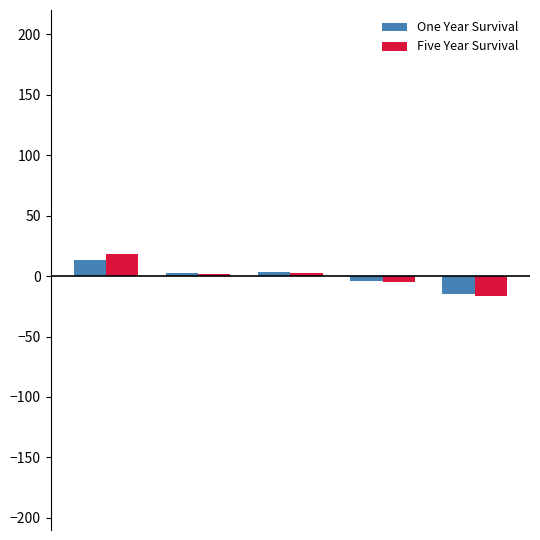

What is the difference between the second highest and minimum values in the Five Year Survival series?

18.5